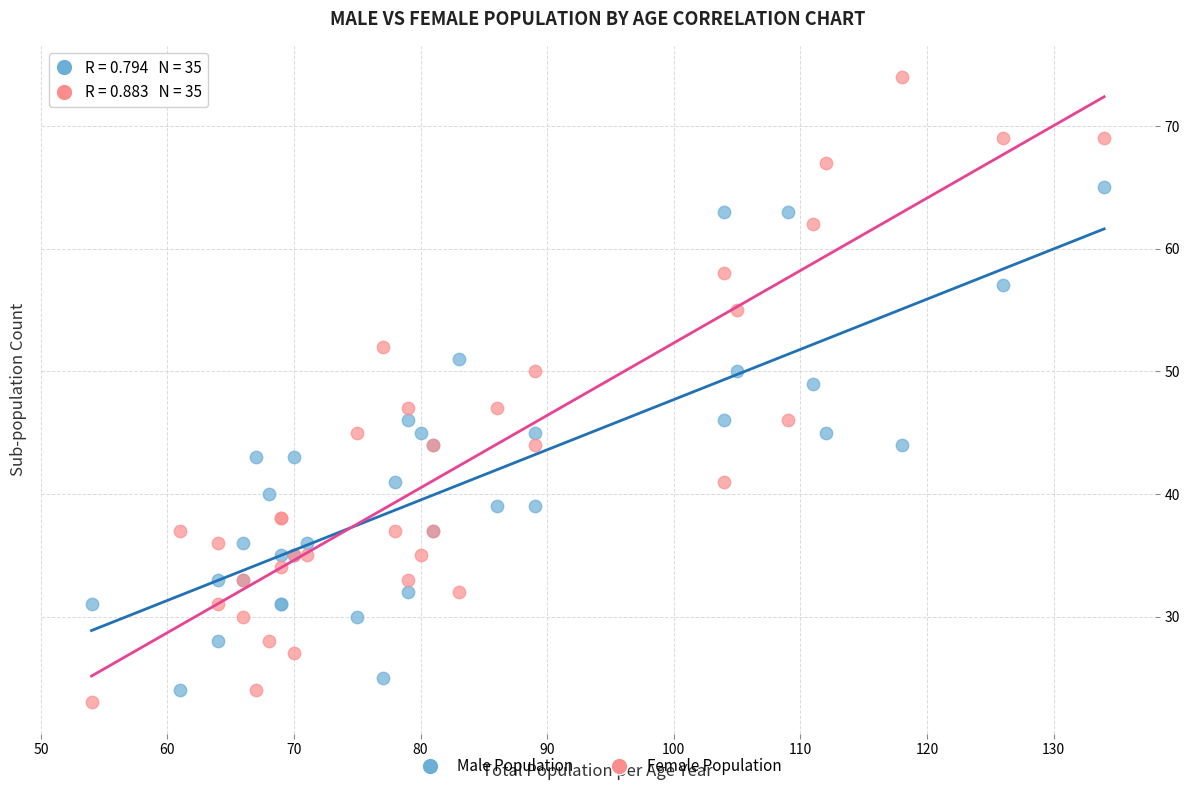

Which series contains the highest Y value?

Female Population